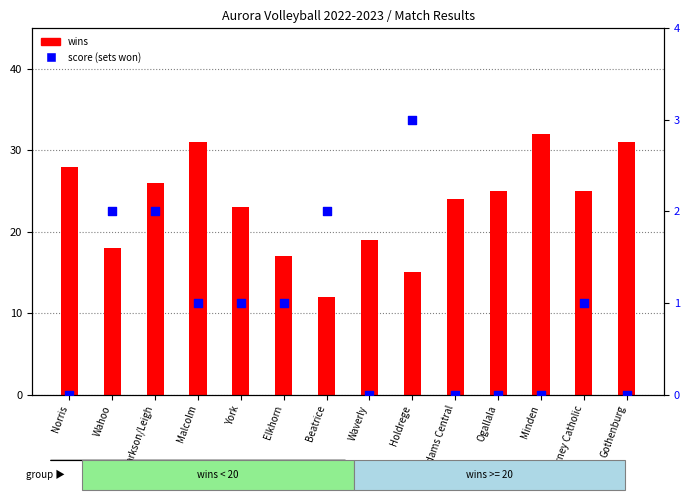

At how many categories does at least one series exceed 27?

4